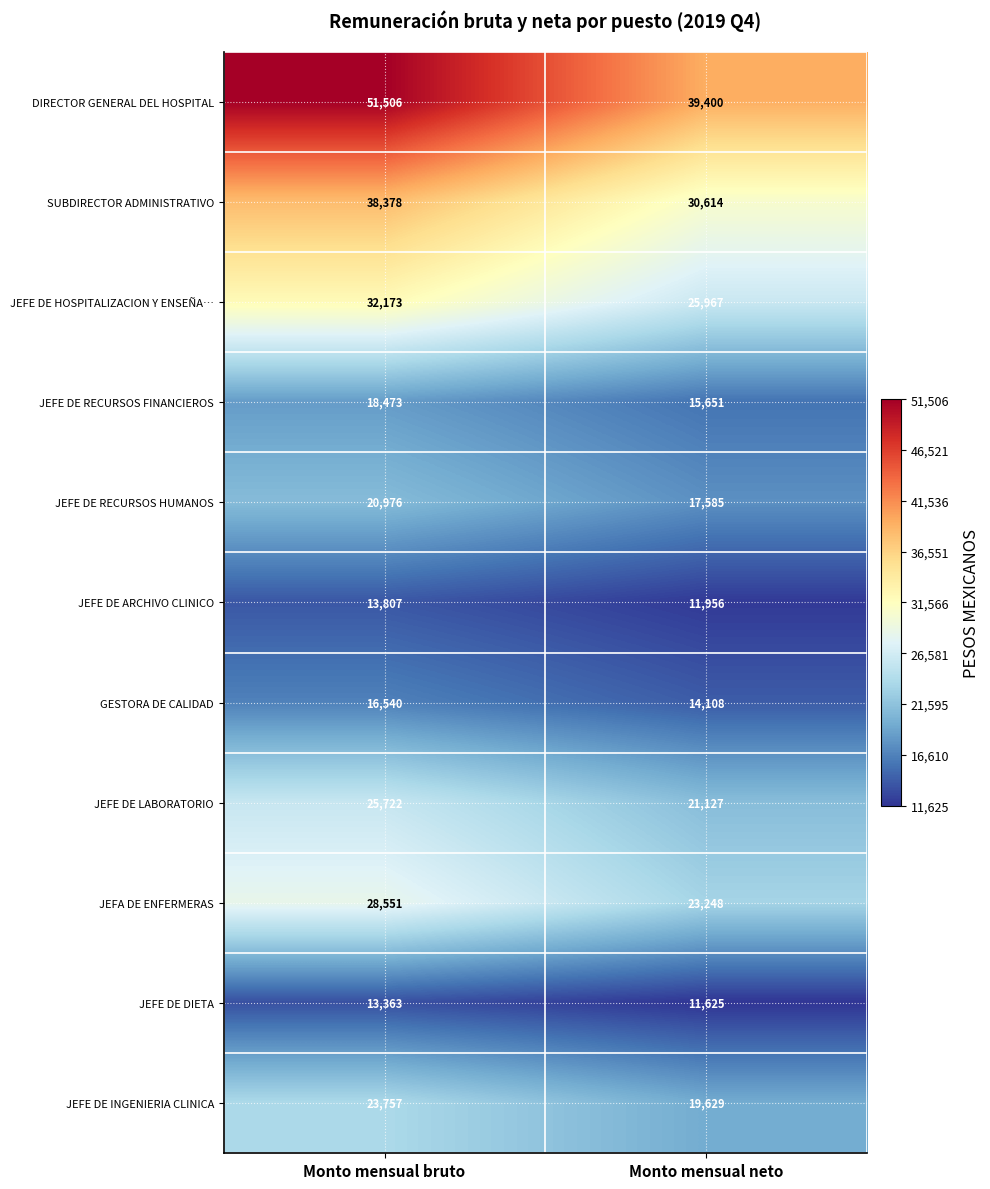

Which series changed the most between Monto mensual bruto and Monto mensual neto?

DIRECTOR GENERAL DEL HOSPITAL